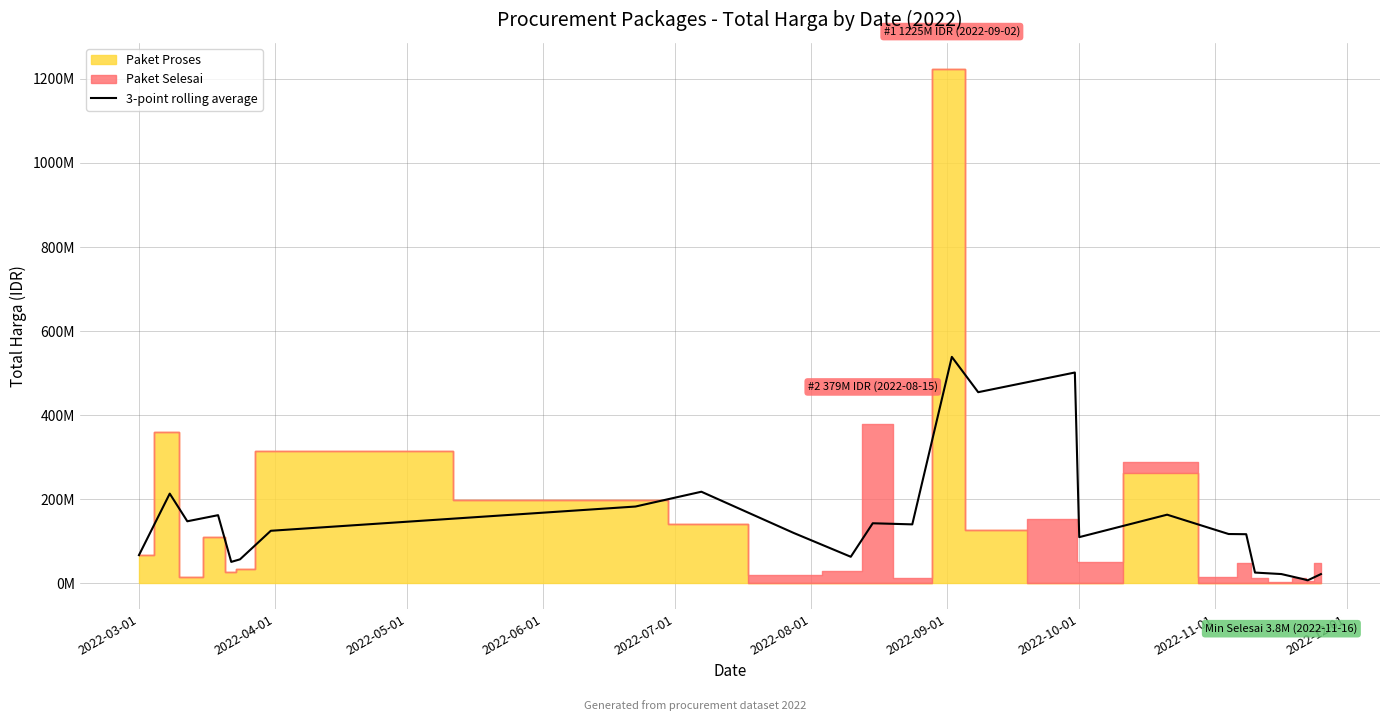

Reading left to right, list all the values displayed in this chart.

66871000.0	213185500.0	147386066.7	161892396.7	50751246.7	56866348.3	124776945.0	182484761.7	217707260.0	119650000.0	62916666.7	142675000.0	140025000.0	538585666.7	454560666.7	501386333.3	109651666.7	163091050.0	117065383.3	116619383.3	25327333.3	21802333.3	9689000.0	6906000.0	21677666.7